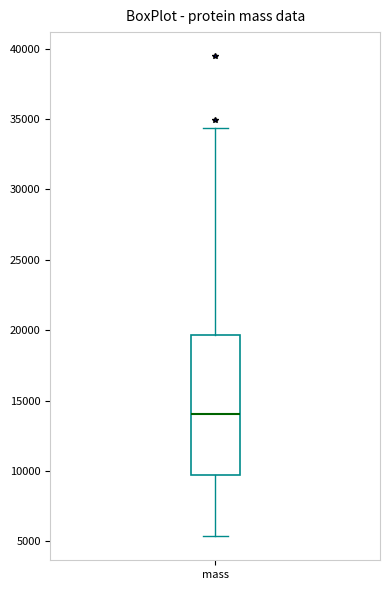

Read this box plot against the y-axis: the position of the median line, the range covered by the box, and the ends of both whiskers. The values are not printed on the chart, so give them approximately, as read against the axis.

median 14000, box 9500 to 19500, whiskers 5500 to 34500